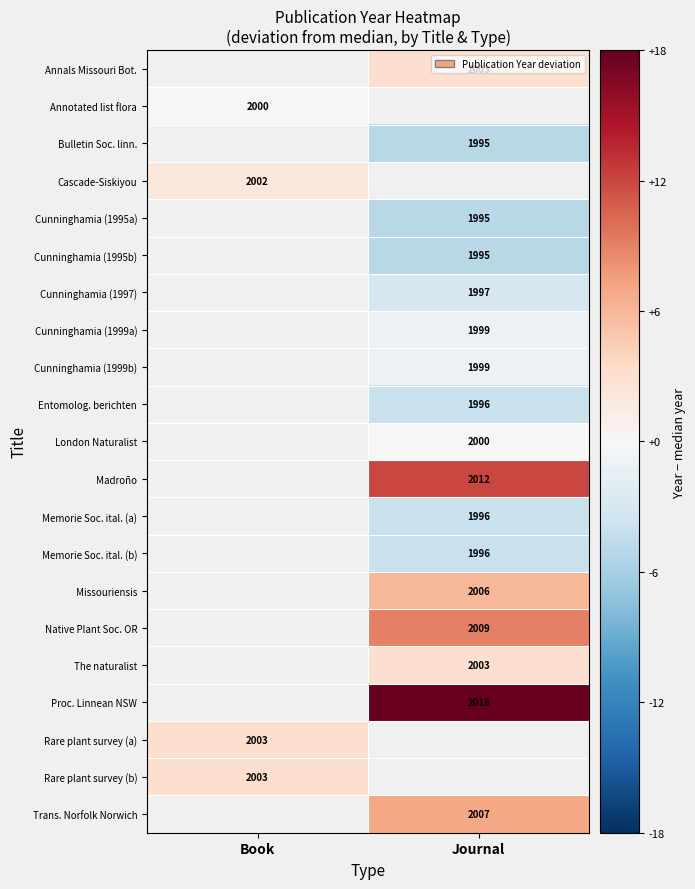

Is it true that Bulletin Soc. linn. equals 924 at Journal?

False